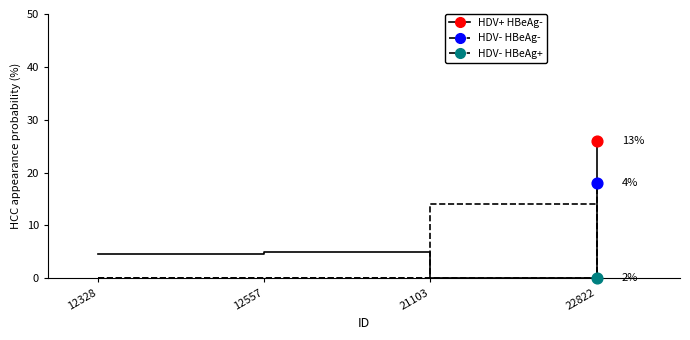

What is the total value across all series at 22822?

44.0